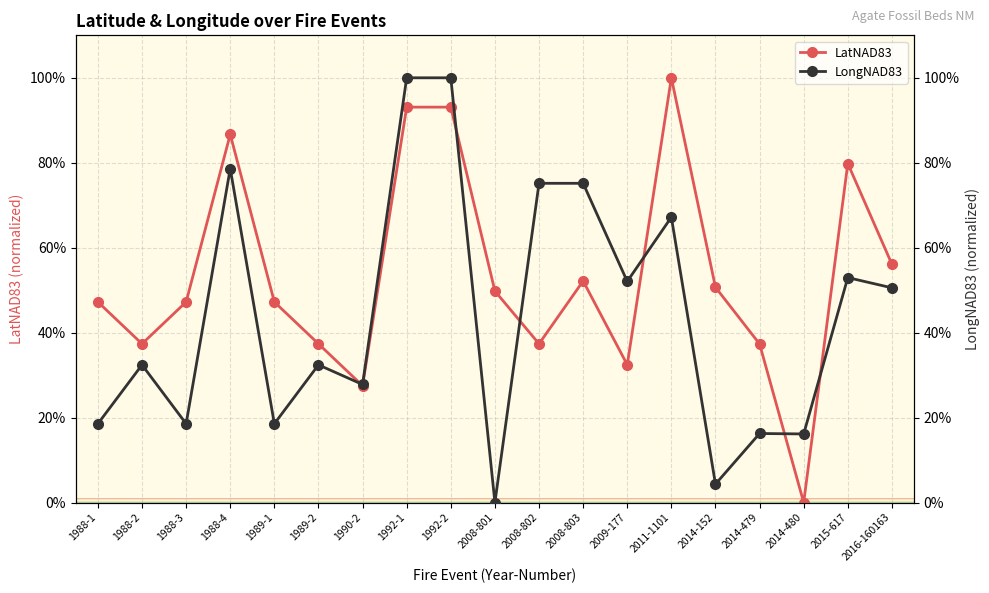

Rank the series by their maximum value, from lowest to highest.

LatNAD83, LongNAD83